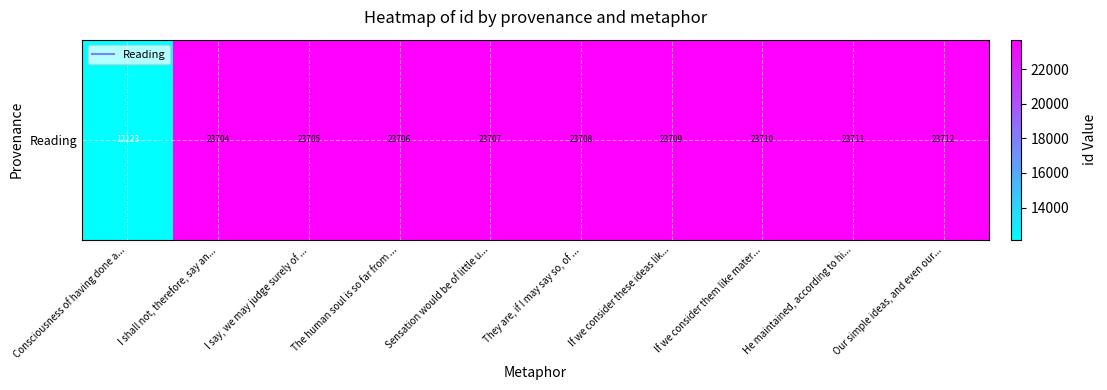

What is the average value?

22550